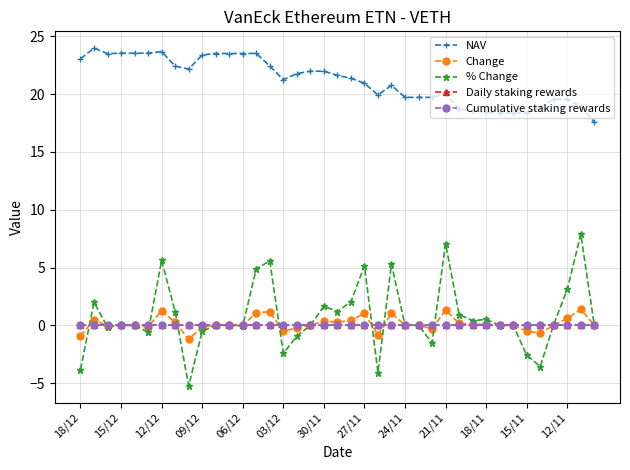

True or false: Daily staking rewards and NAV intersect in this chart.

False